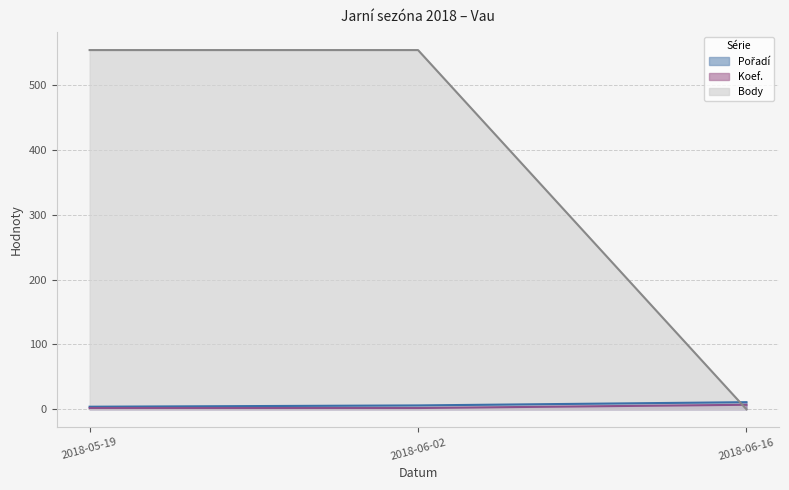

List the series in order of their peak value, lowest first.

Koef. (line), Pořadí (line), Body (line)